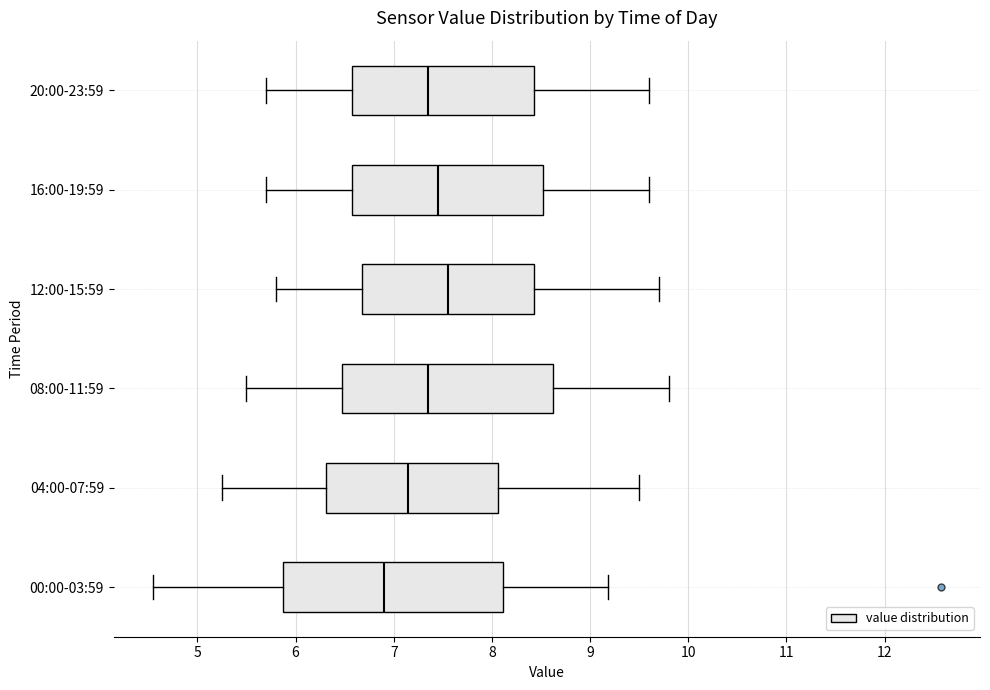

Where does the right whisker of the box for 04:00-07:59 end on the x-axis? The values are not printed on the chart, so give them approximately, as read against the axis.

9.5